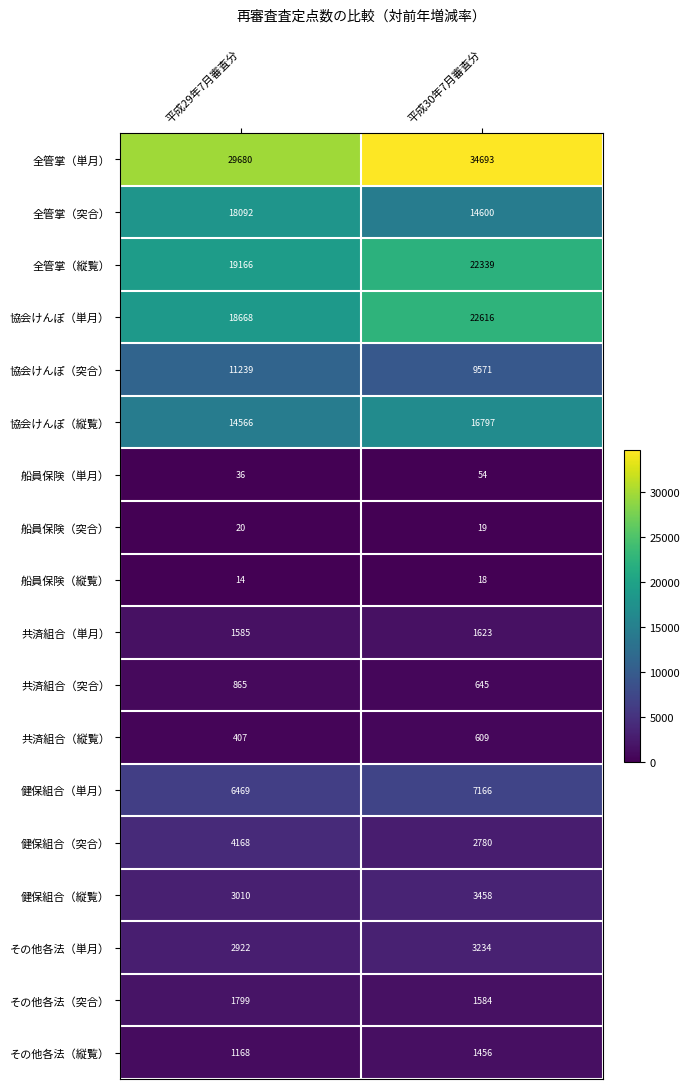

How many categories are shown in the chart?

2